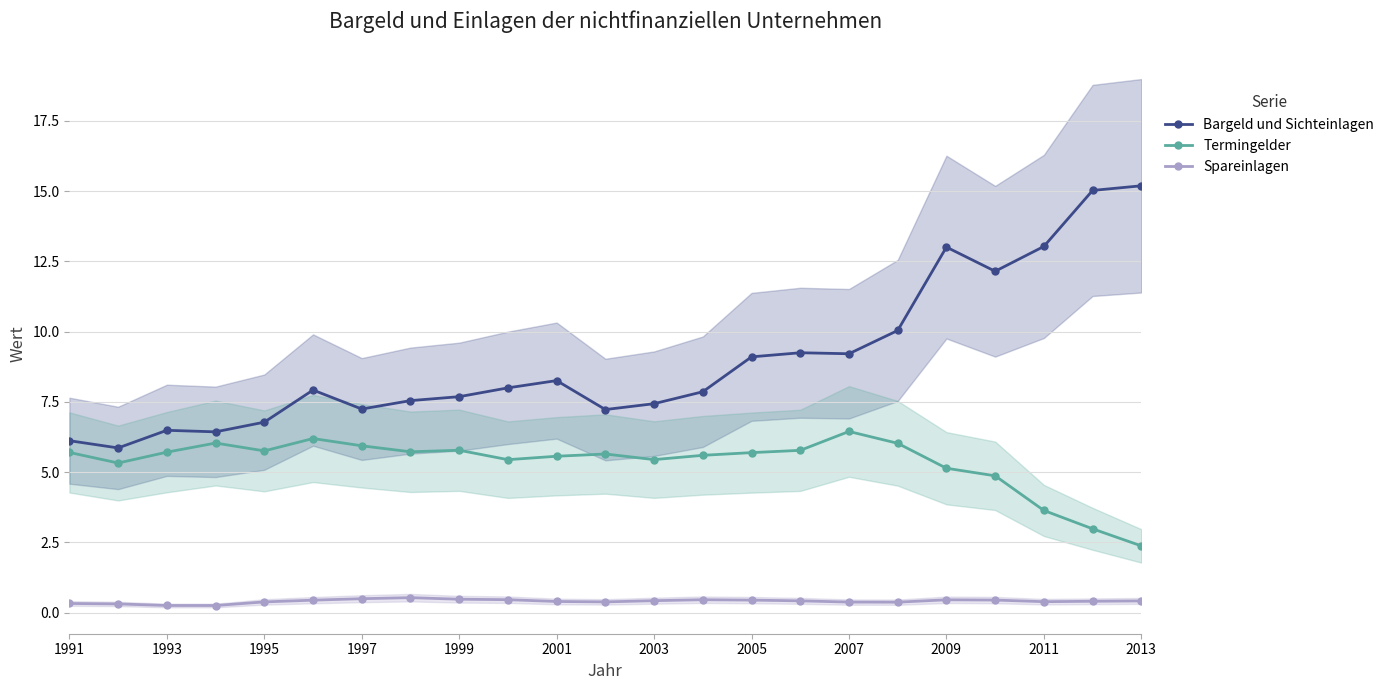

In Bargeld und Sichteinlagen, how many points are lower than both neighbors (excluding endpoints)?

6